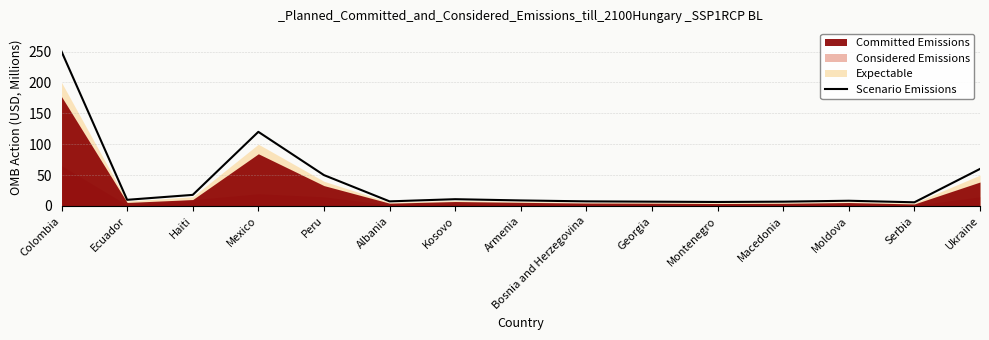

Does the chart have visible grid lines?

Yes